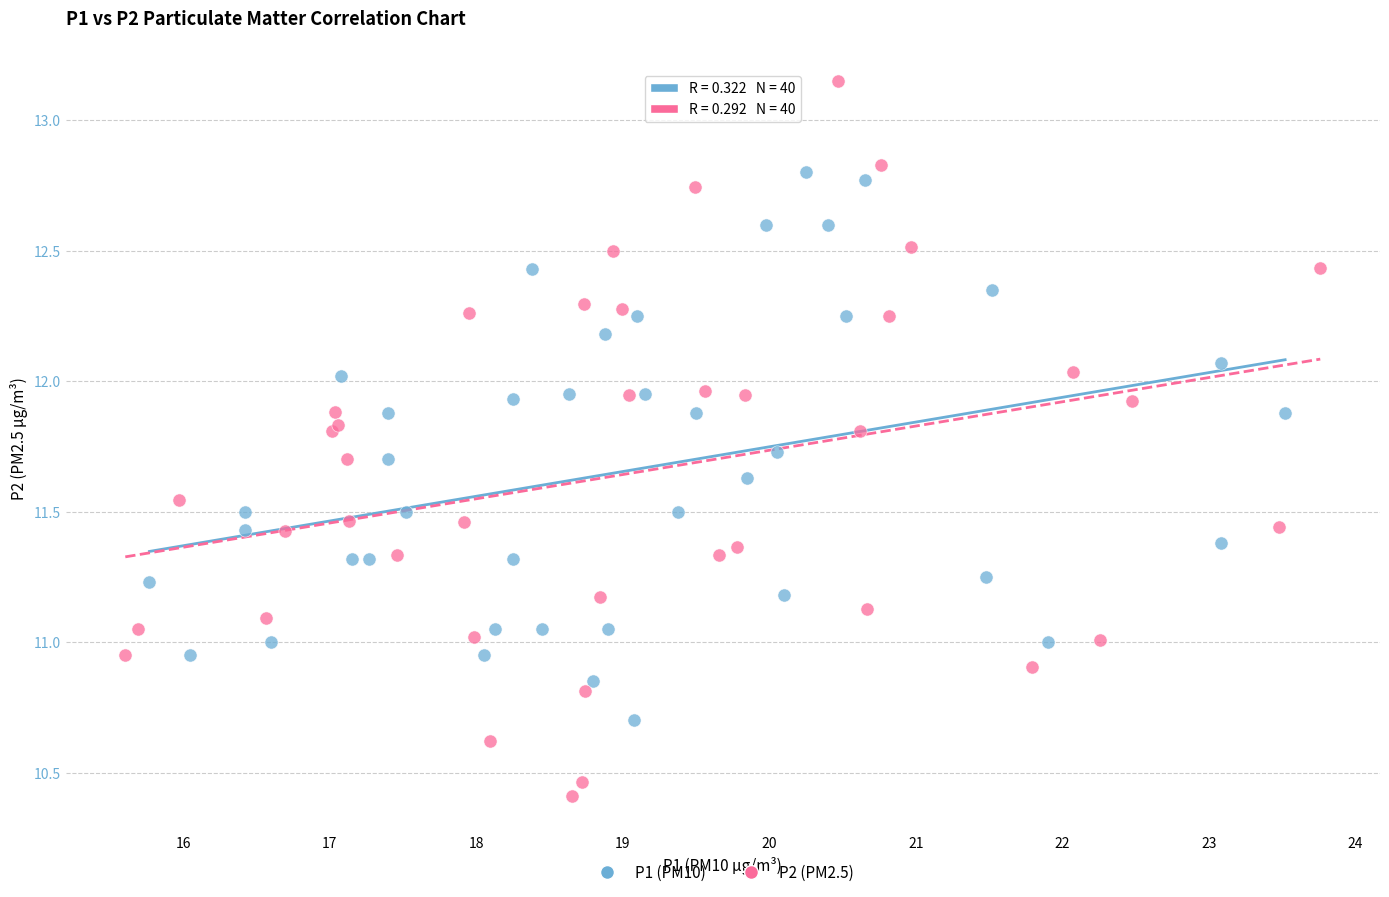

Which series has the largest Y range (max minus min)?

P2 (PM2.5)